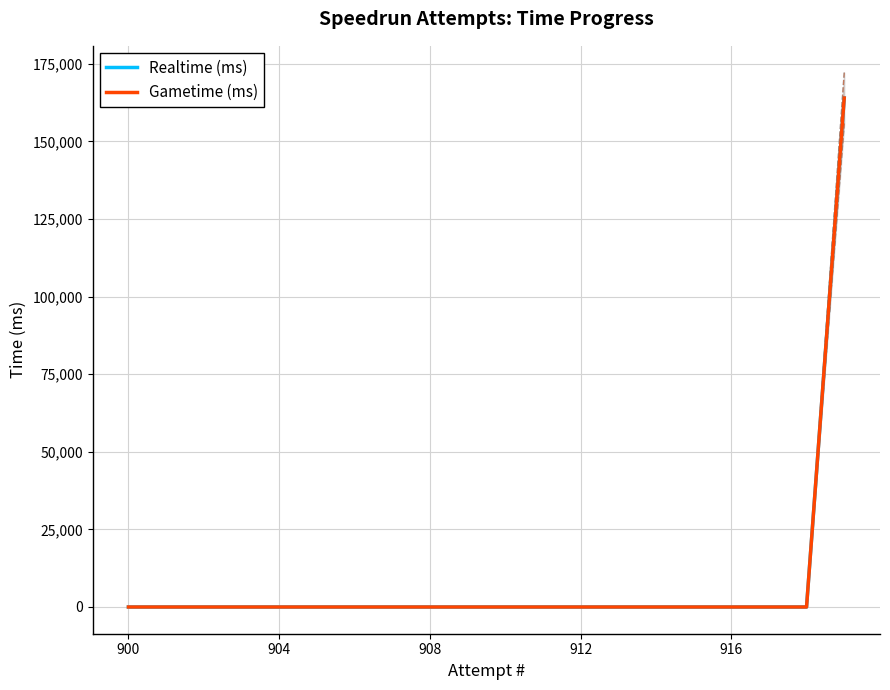

The Gametime (ms) series shows 0 at 916. True or false?

True